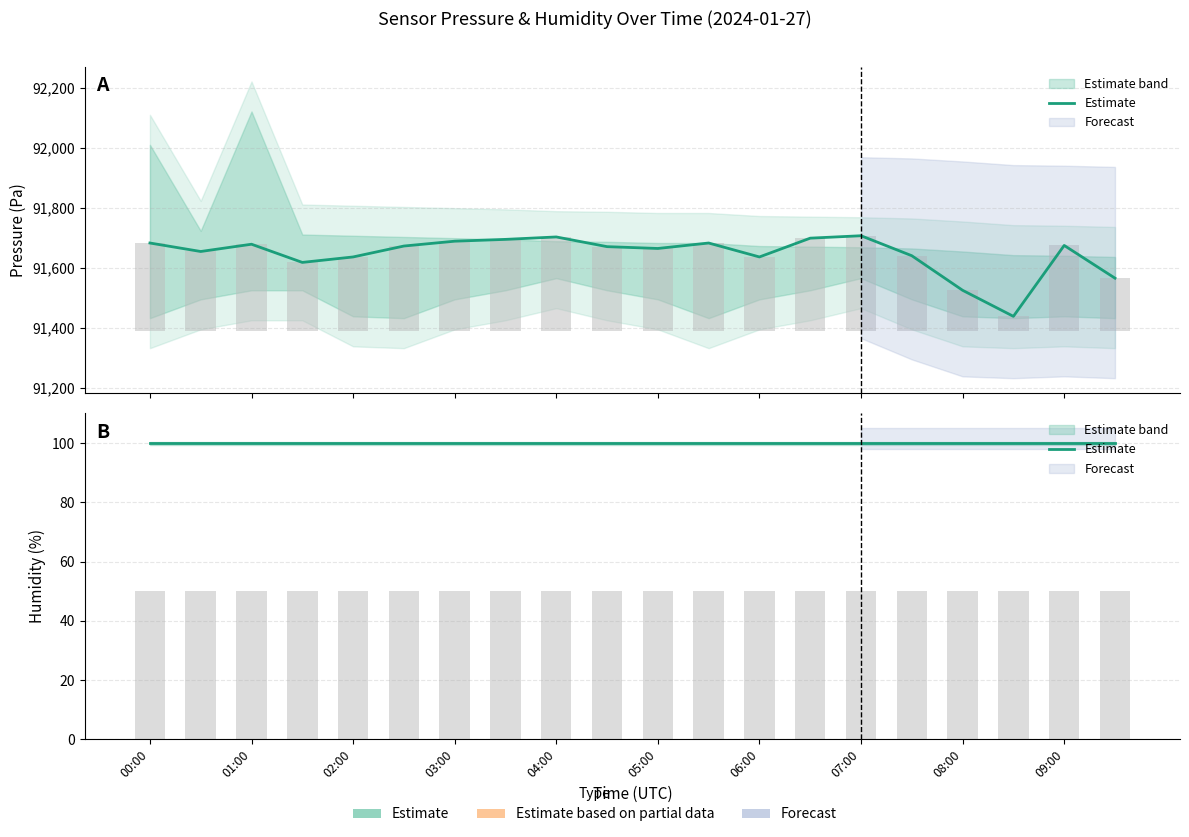

What position from the right is 04:30?

11